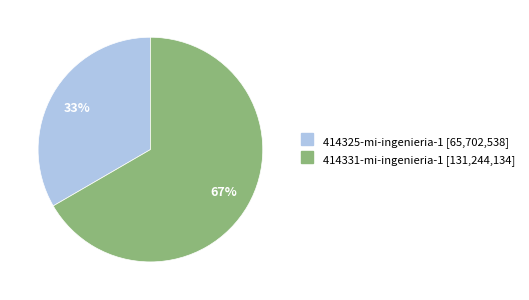

Do 414331-mi-ingenieria-1 and 414325-mi-ingenieria-1 together represent more than half of the pie?

Yes